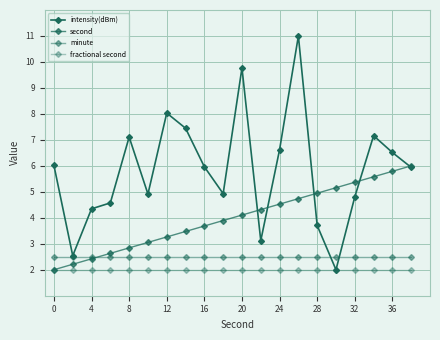

What is the average value of the second series?

4.0